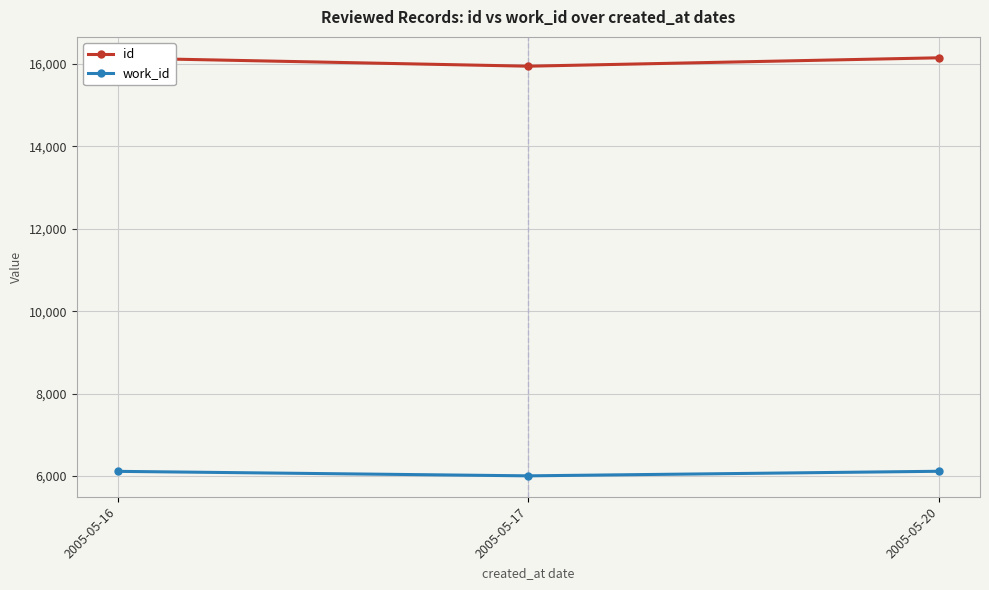

Is it true that id equals 16144 at 2005-05-16?

True